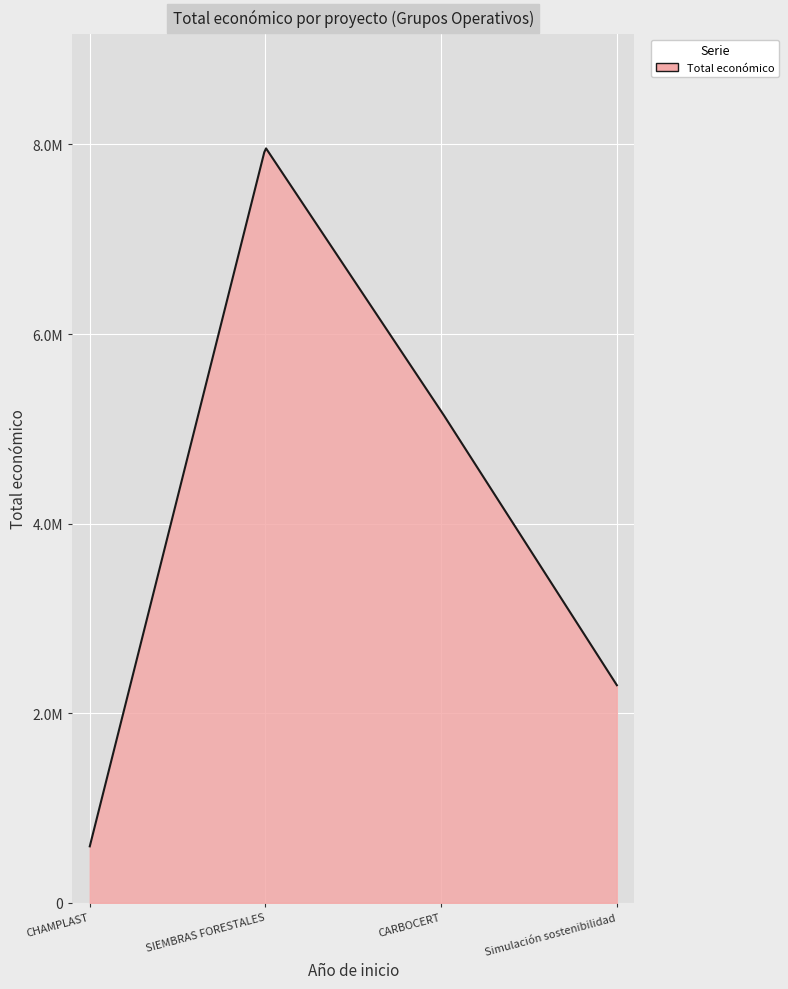

Does the chart display data point markers on the line(s)?

No